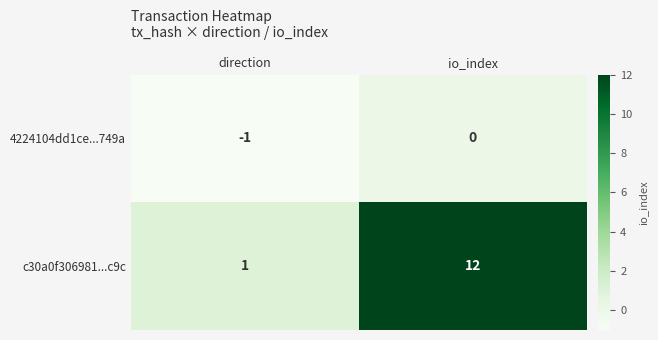

What is the total value across all series at io_index?

12